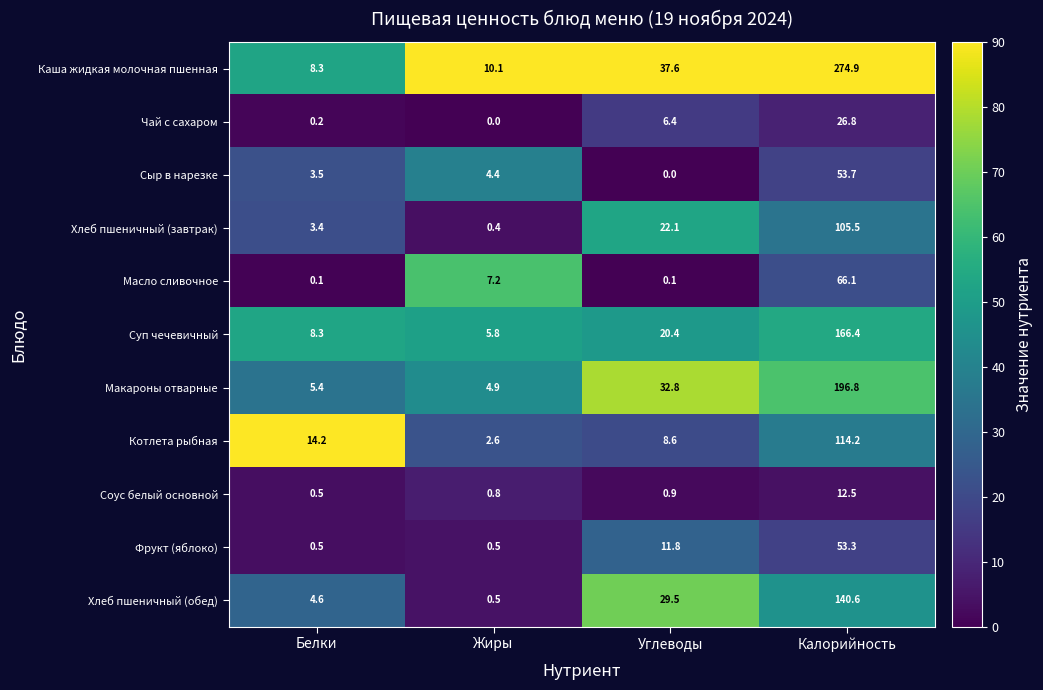

Where does the Каша жидкая молочная пшенная series first go above 37?

Углеводы